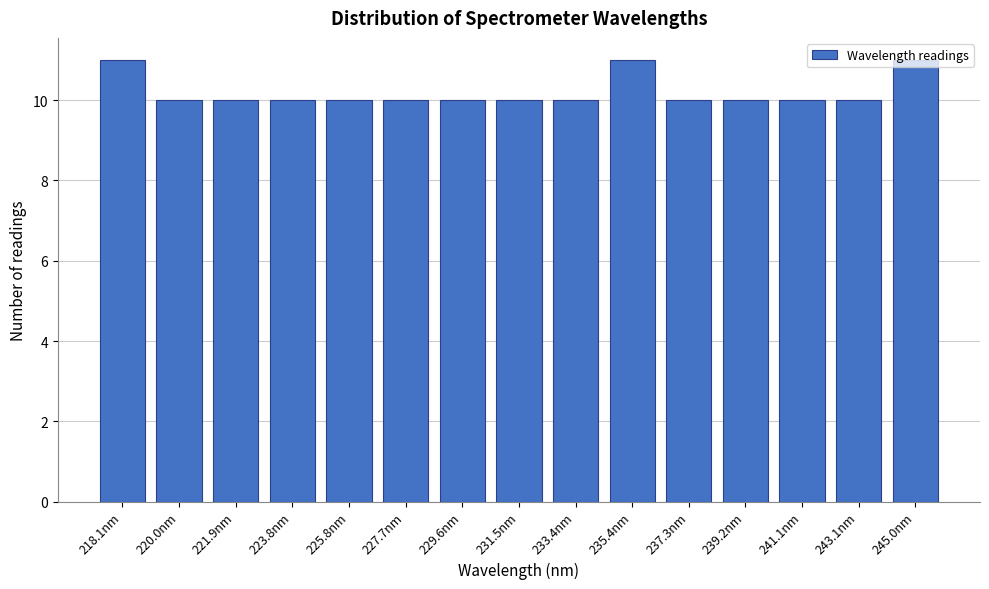

What is the sum of all values?

153